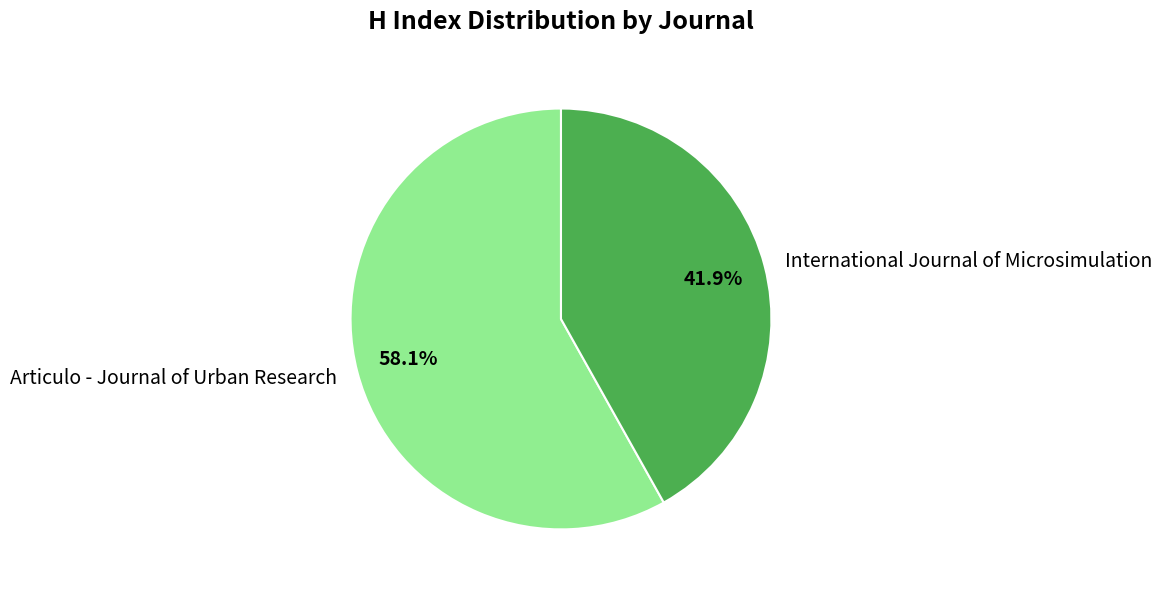

What is the smallest slice in the pie chart?

International Journal of Microsimulation